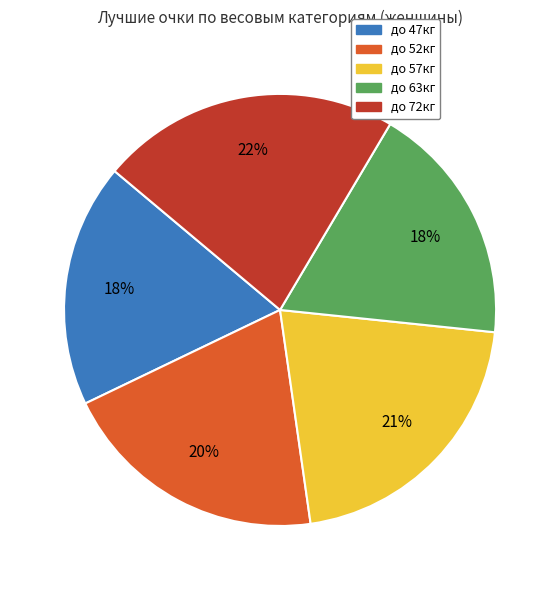

Does до 47кг account for over 50% of the chart?

No